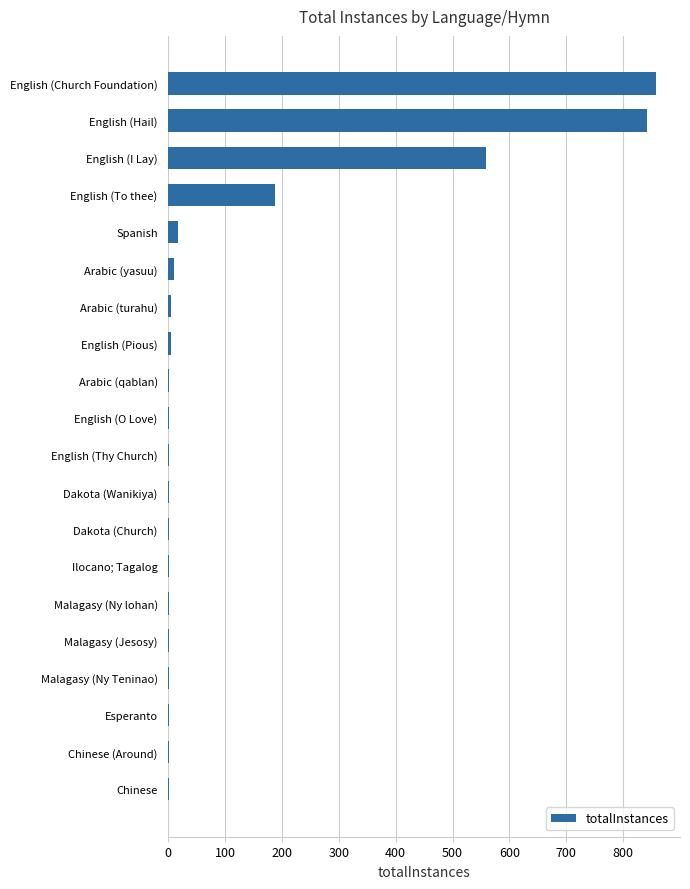

What is the sum of all values?

2500